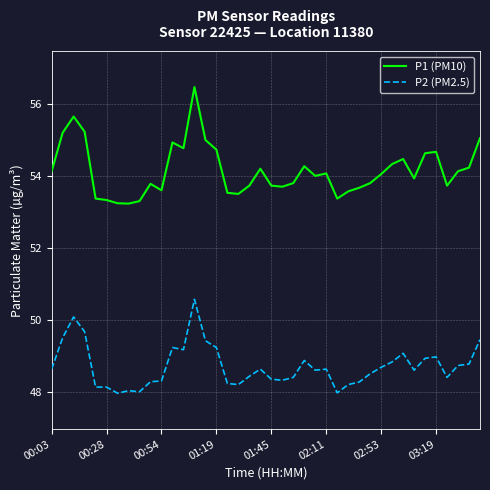

True or false: P1 (PM10) and P2 (PM2.5) intersect in this chart.

False